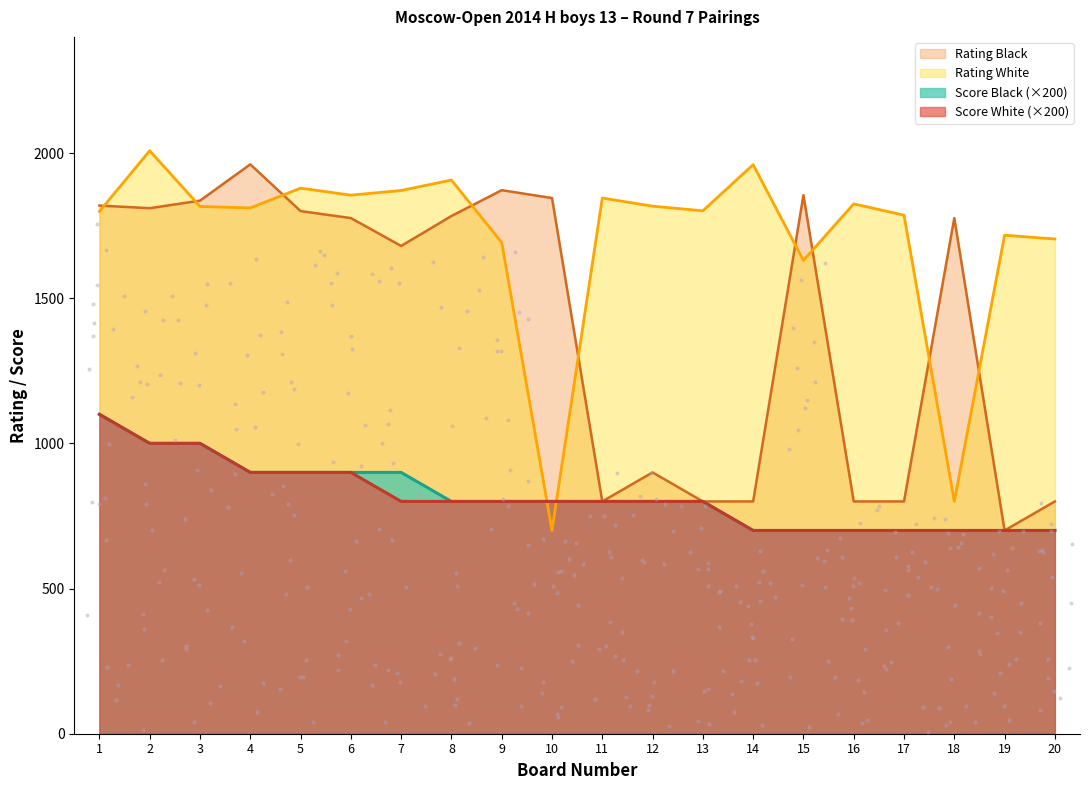

Which series contains the lowest Y value?

Rating White